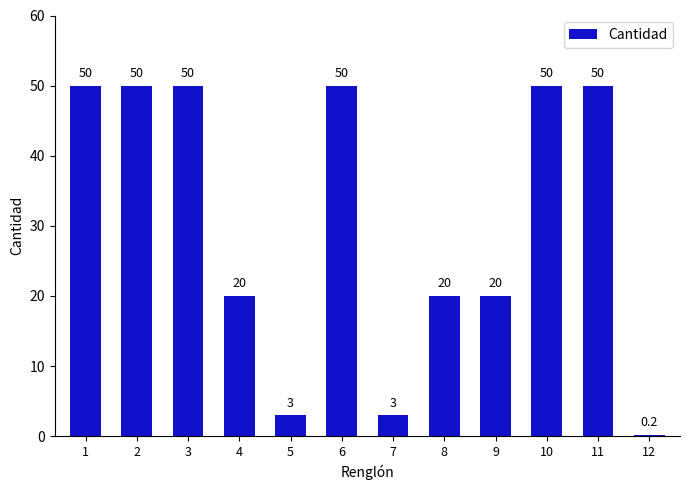

What is the minimum value shown in the chart?

0.2